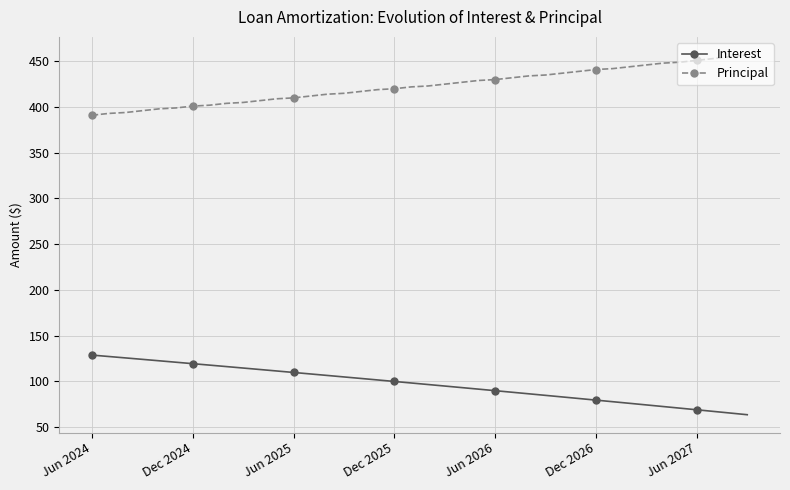

Which series has the largest total across all categories?

Principal